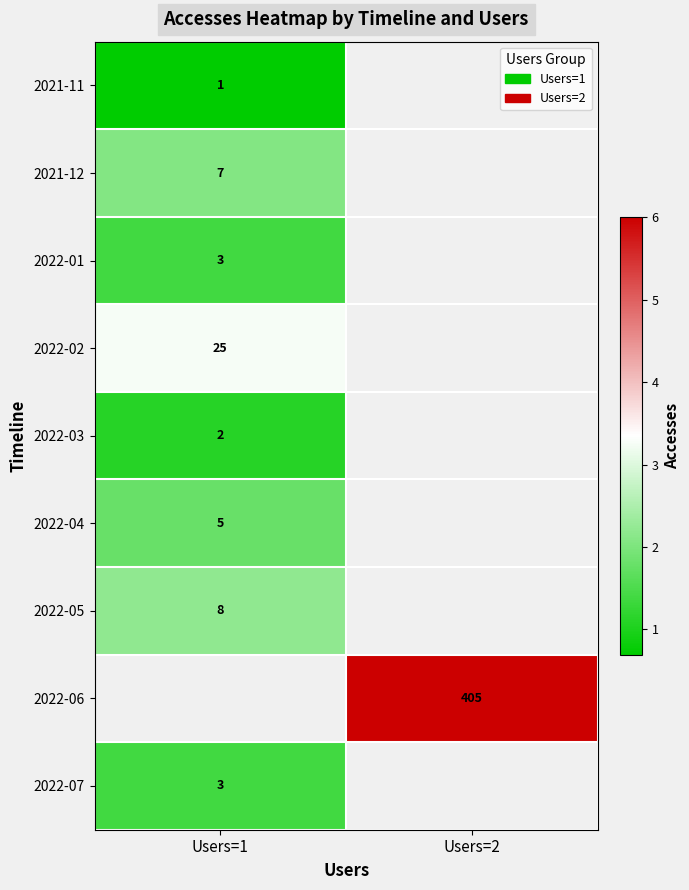

Is the value of 2021-11 at Users=1 greater than the value of 2022-02 at Users=1?

No